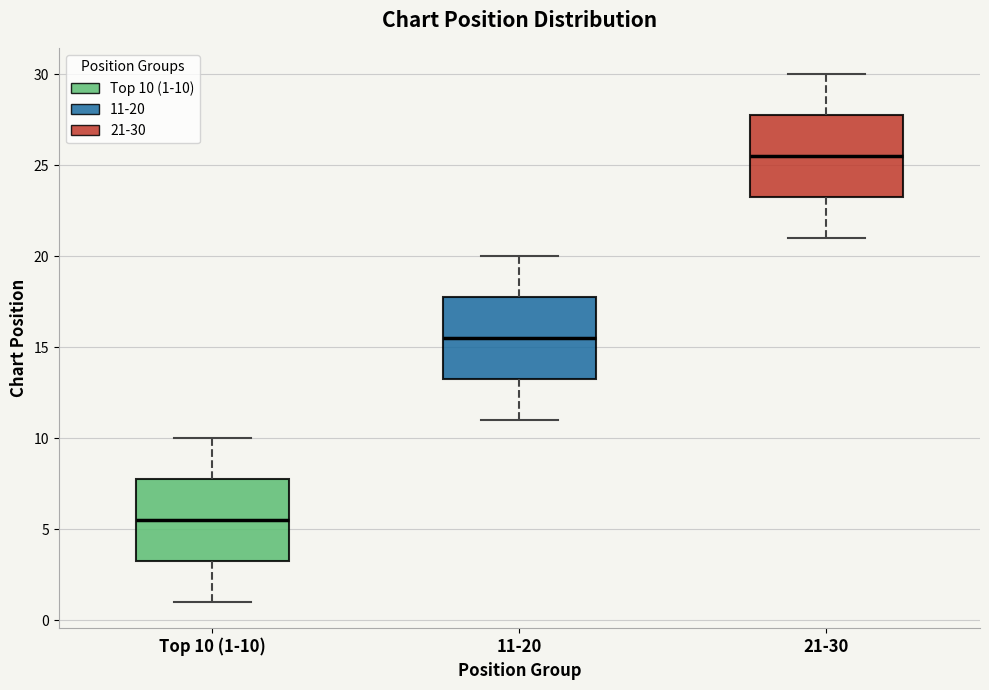

Reading left to right, transcribe this box plot: for each box, give where its median line is, the range the box spans, and where its two whiskers end, as read against the y-axis. The values are not printed on the chart, so give them approximately, as read against the axis.

Top 10 (1-10): median 5.5, box 3.5 to 8.0, whiskers 1.0 to 10.0
11-20: median 15.5, box 13.5 to 18.0, whiskers 11.0 to 20.0
21-30: median 25.5, box 23.5 to 28.0, whiskers 21.0 to 30.0